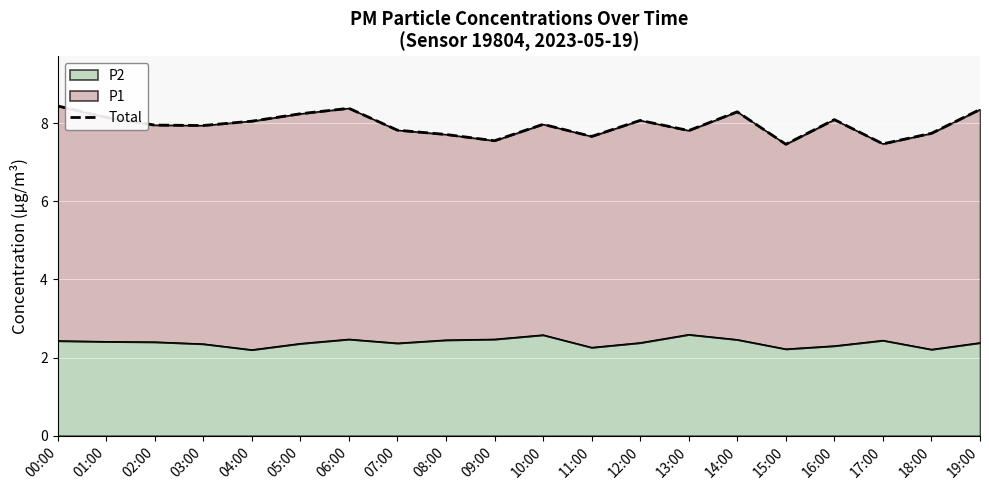

Reading left to right, extract all data points from this chart.

00:00=8.4	01:00=8.2	02:00=7.9	03:00=7.9	04:00=8.1	05:00=8.2	06:00=8.4	07:00=7.8	08:00=7.7	09:00=7.6	10:00=8.0	11:00=7.7	12:00=8.1	13:00=7.8	14:00=8.3	15:00=7.5	16:00=8.1	17:00=7.5	18:00=7.7	19:00=8.3